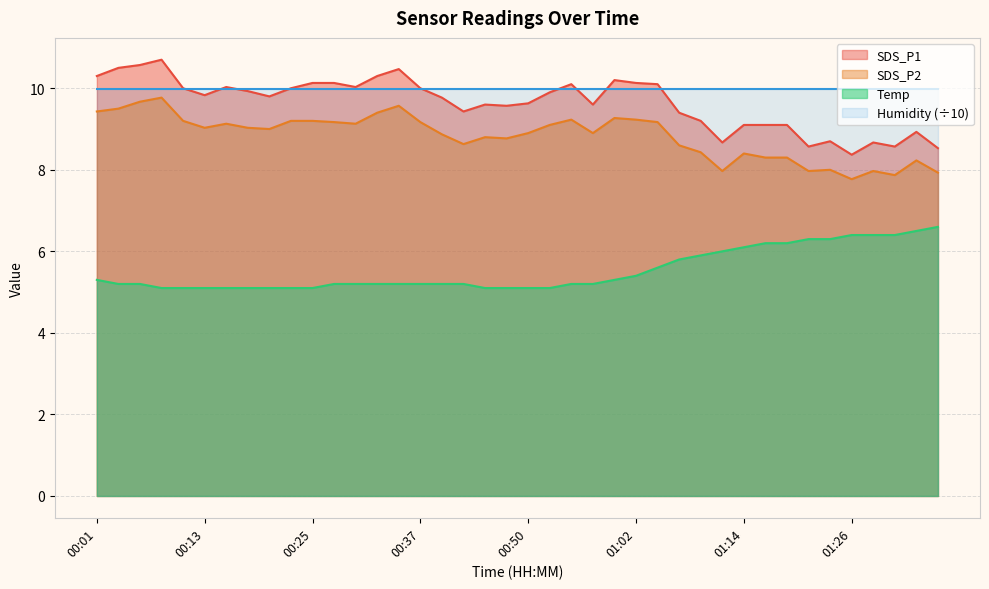

What is the value of the SDS_P2 point at the 23rd from the left?

9.2